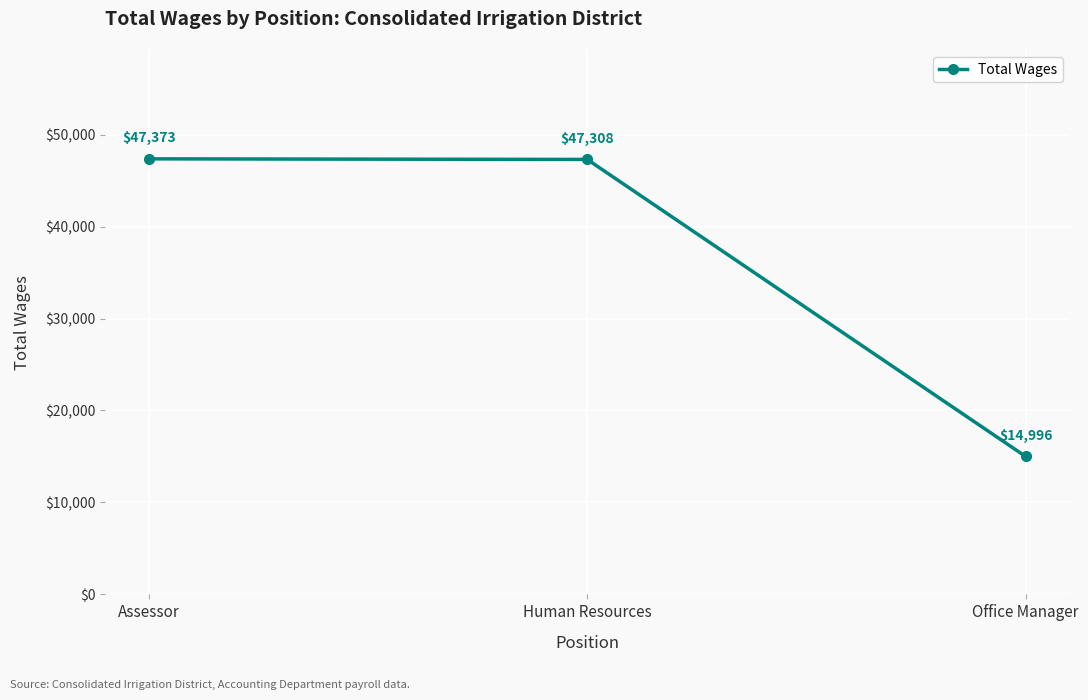

What is the sum of the values at Human Resources and Assessor?

94681